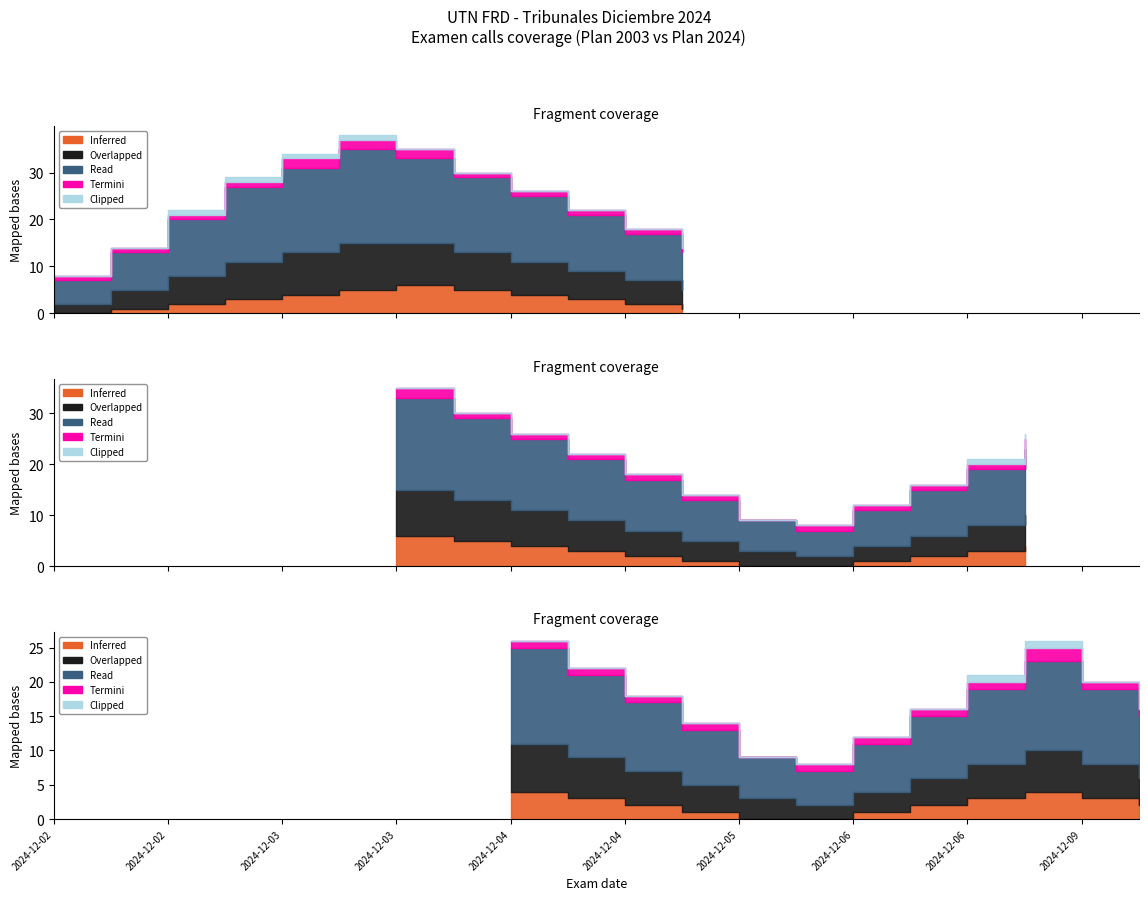

Between 2024-12-02 and 2024-12-03, which series saw the biggest shift?

Read